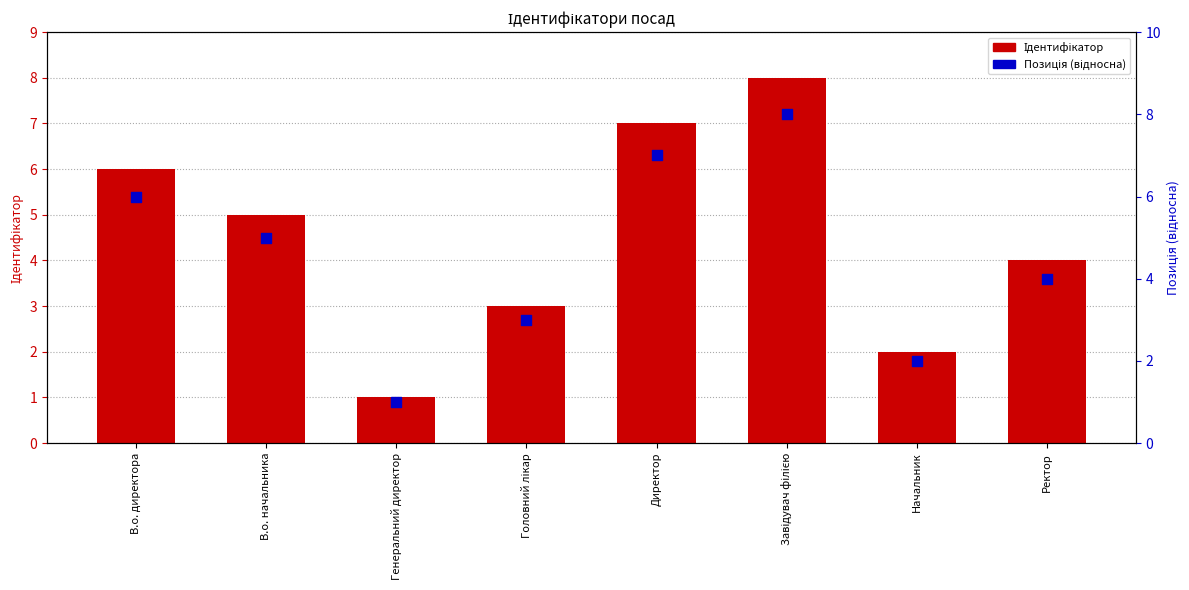

Which series has the largest total across all categories?

Ідентифікатор